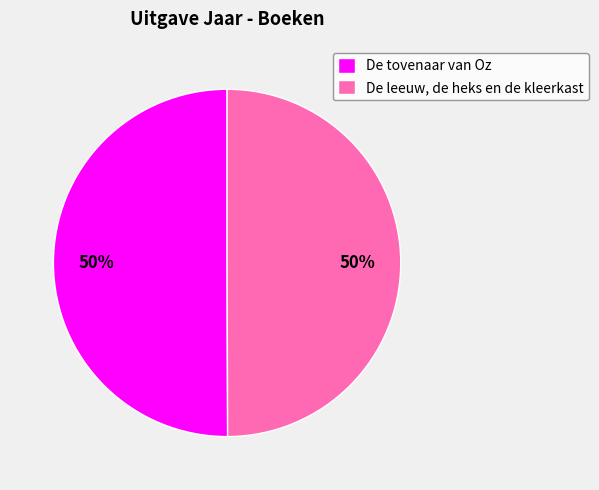

To the nearest percent, what is the average slice percentage?

50%